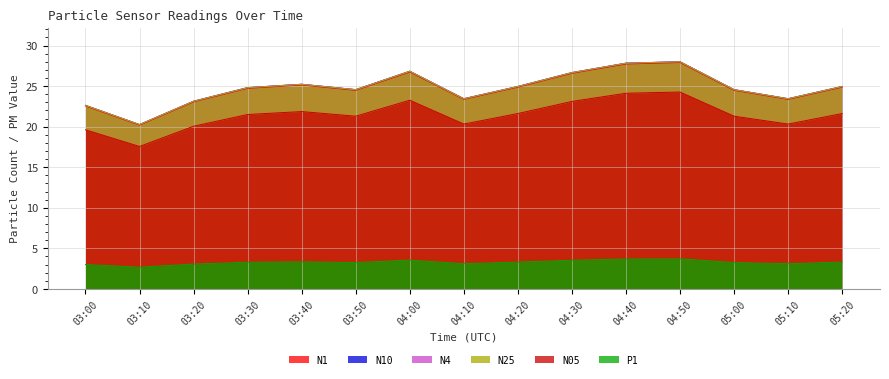

What is the total value across all series at 04:00?

134.0